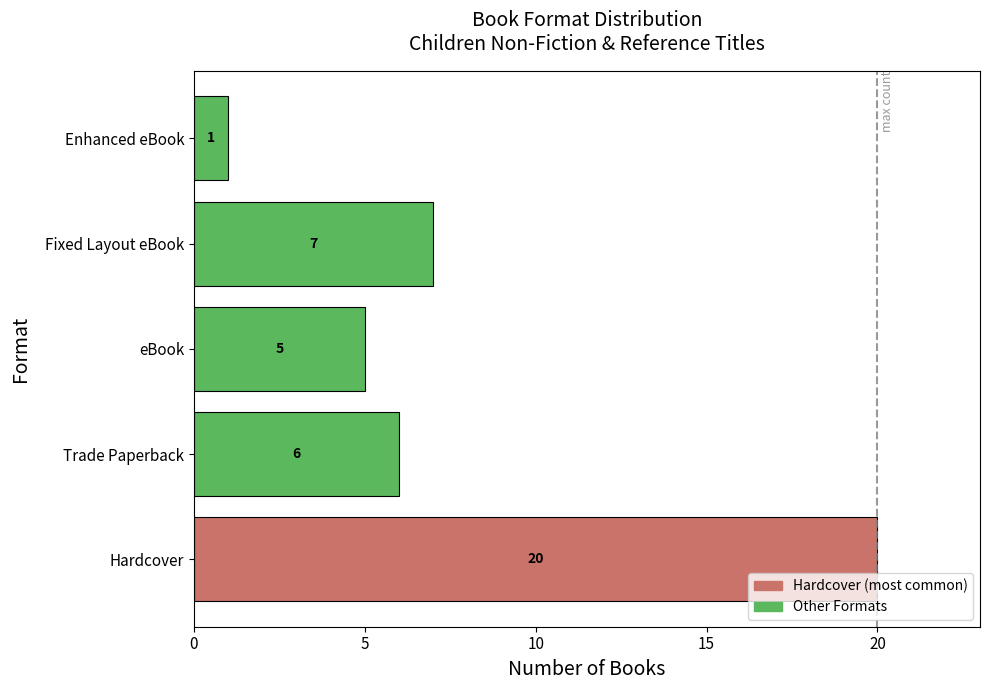

What is the difference between the maximum and minimum values?

19